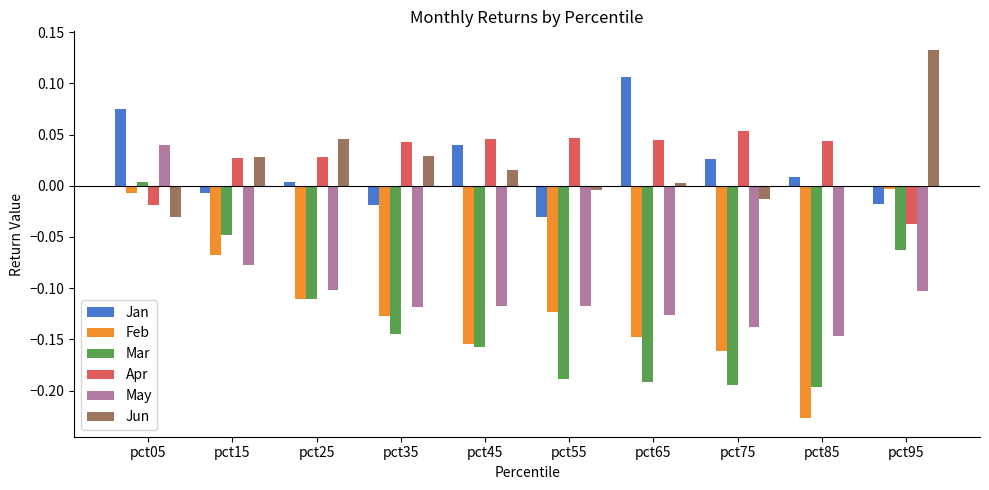

Is it true that Jun equals -0.0 at pct05?

True